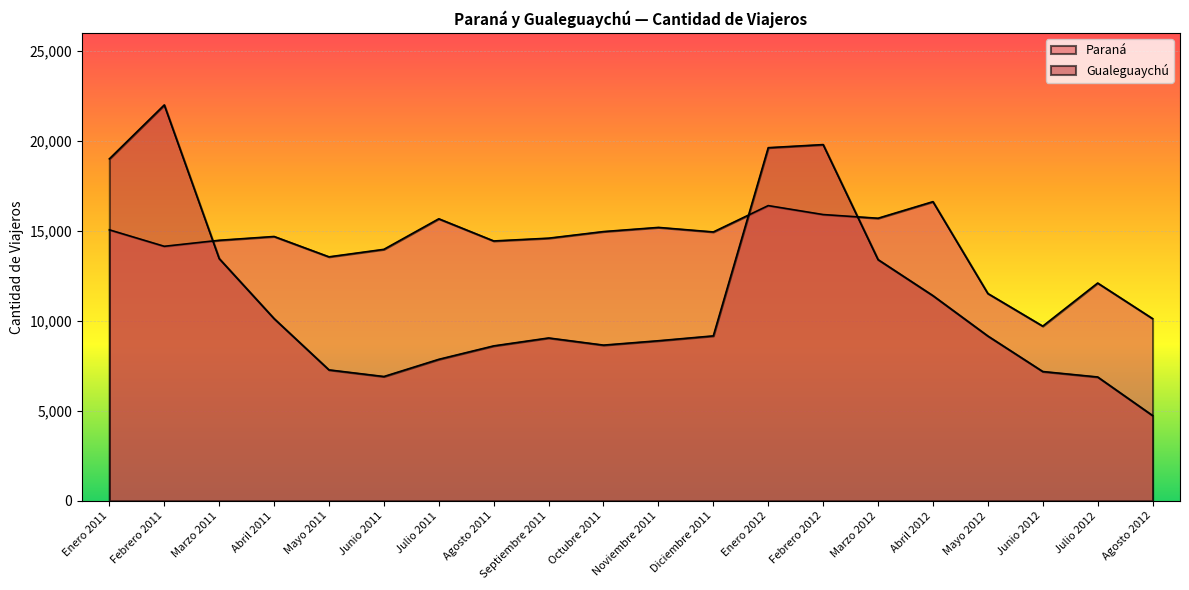

What is the spread (max minus min) of values at Diciembre 2011?

5776